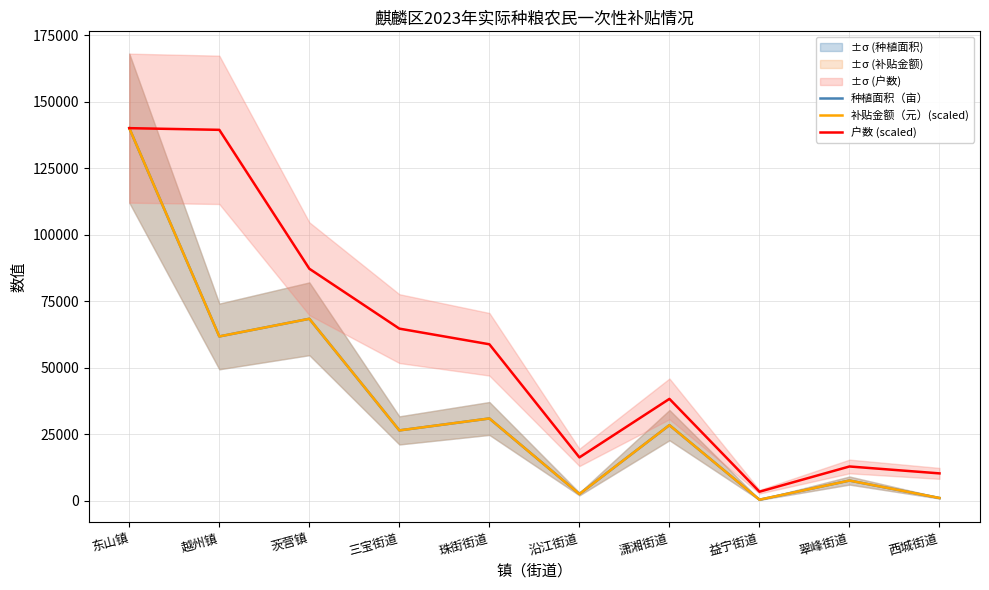

What is the highest value of the 种植面积（亩） series?

140142.0